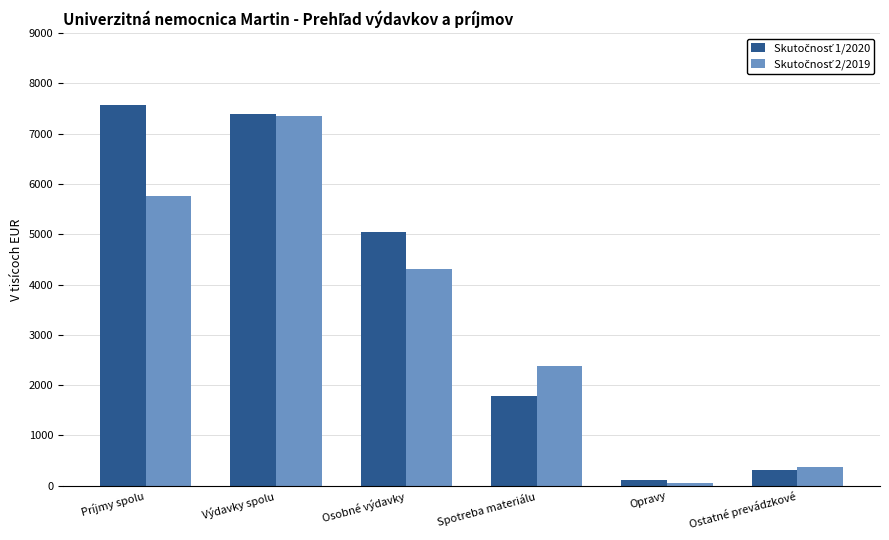

At which category does the chart reach its minimum across all series?

Opravy